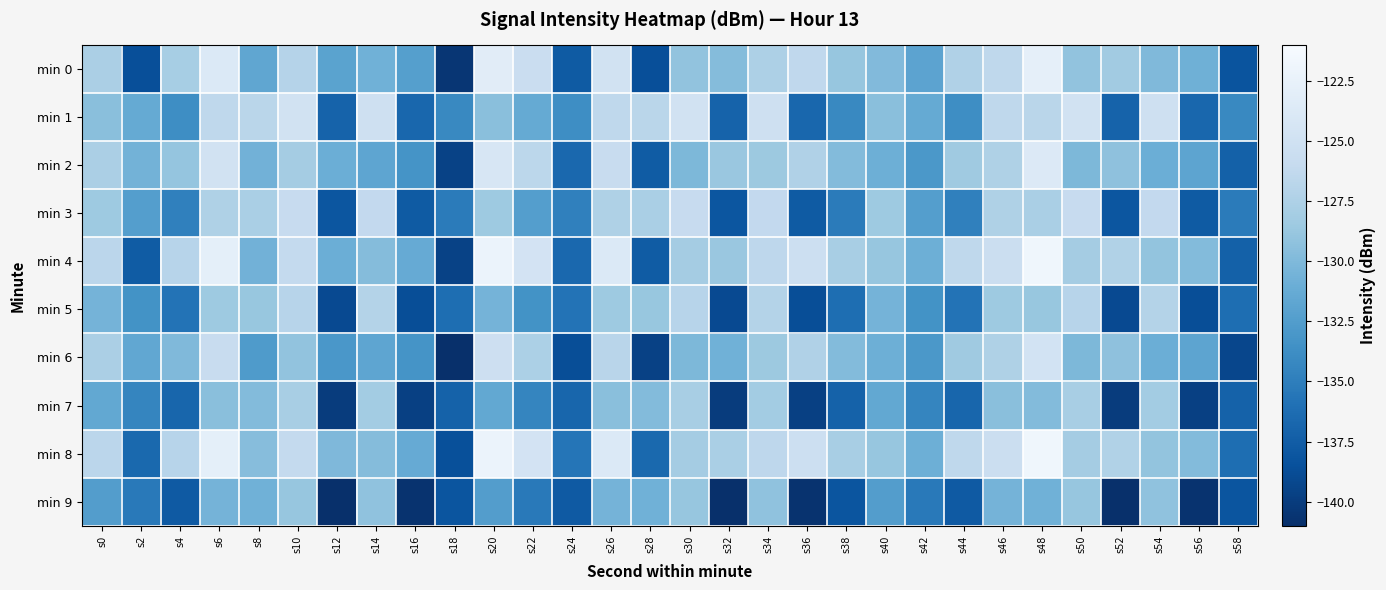

What is the smallest value displayed?

-141.5